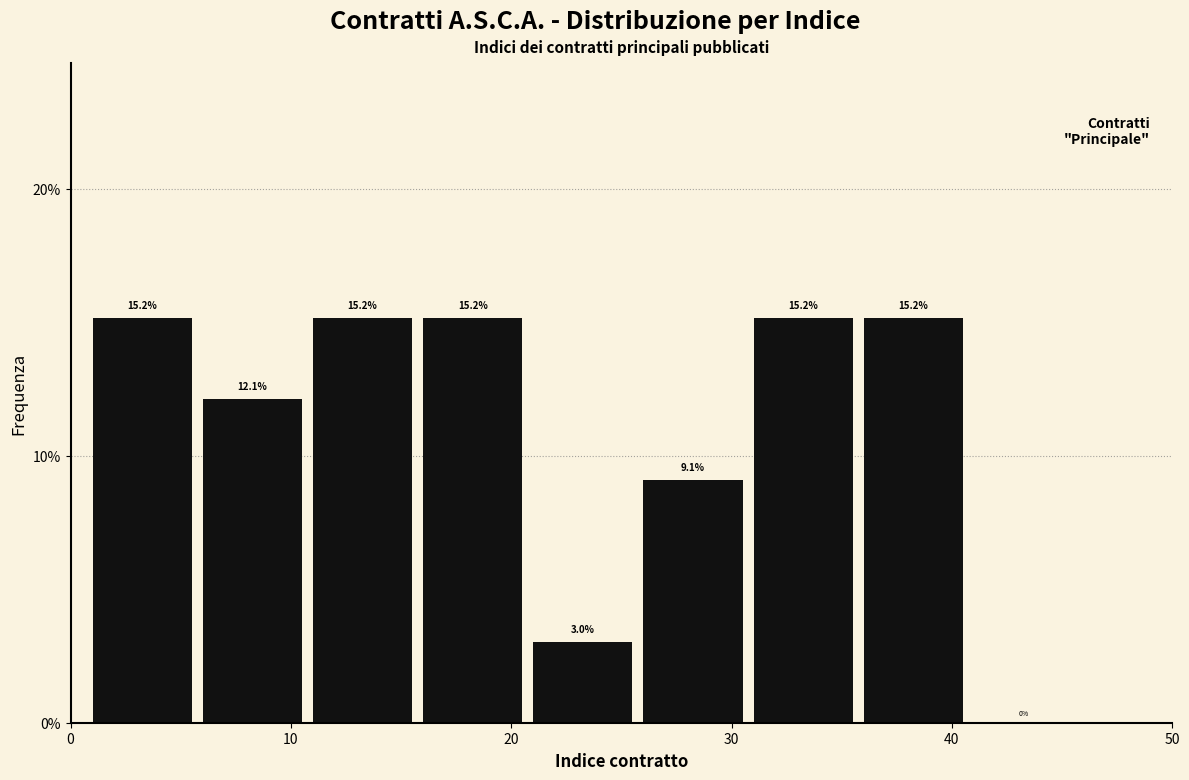

How tall is the bar that spans 26 to 31 on the x-axis?

9.1